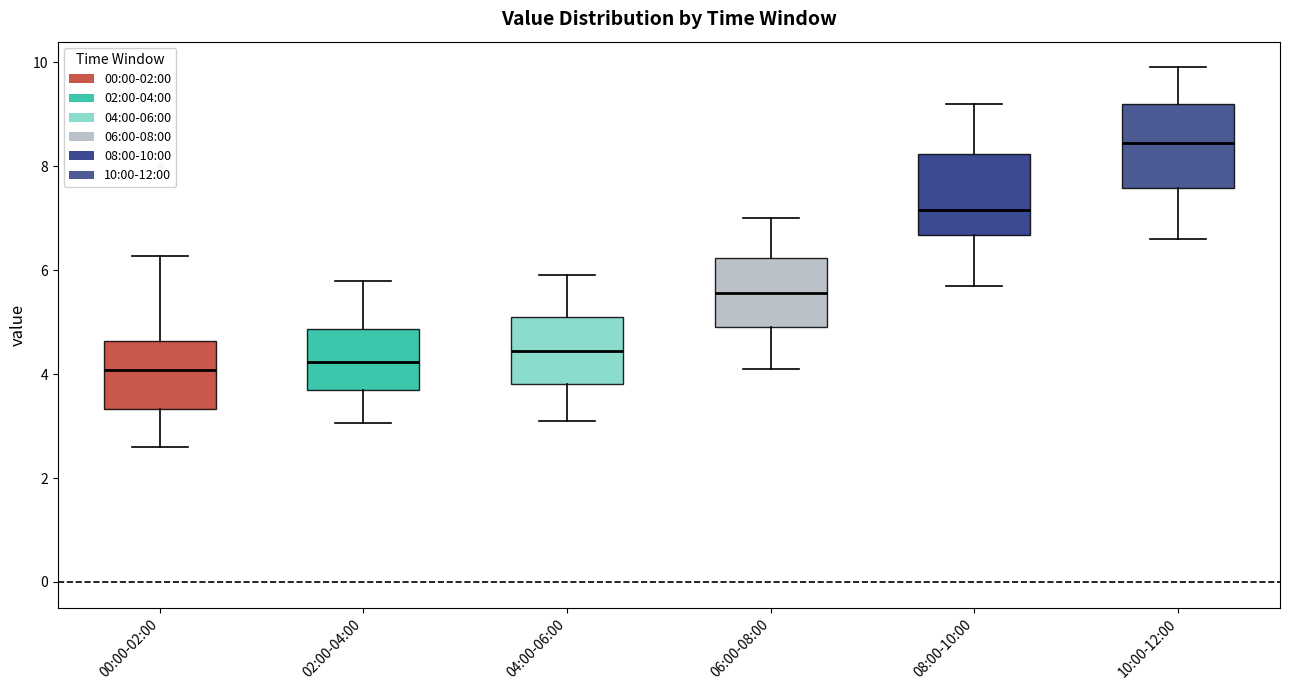

Reading left to right, transcribe this box plot: for each box, give where its median line is, the range the box spans, and where its two whiskers end, as read against the y-axis. The values are not printed on the chart, so give them approximately, as read against the axis.

00:00-02:00: median 4.0, box 3.4 to 4.6, whiskers 2.6 to 6.2
02:00-04:00: median 4.2, box 3.6 to 4.8, whiskers 3.0 to 5.8
04:00-06:00: median 4.4, box 3.8 to 5.2, whiskers 3.2 to 6.0
06:00-08:00: median 5.6, box 5.0 to 6.2, whiskers 4.2 to 7.0
08:00-10:00: median 7.2, box 6.6 to 8.2, whiskers 5.8 to 9.2
10:00-12:00: median 8.4, box 7.6 to 9.2, whiskers 6.6 to 10.0